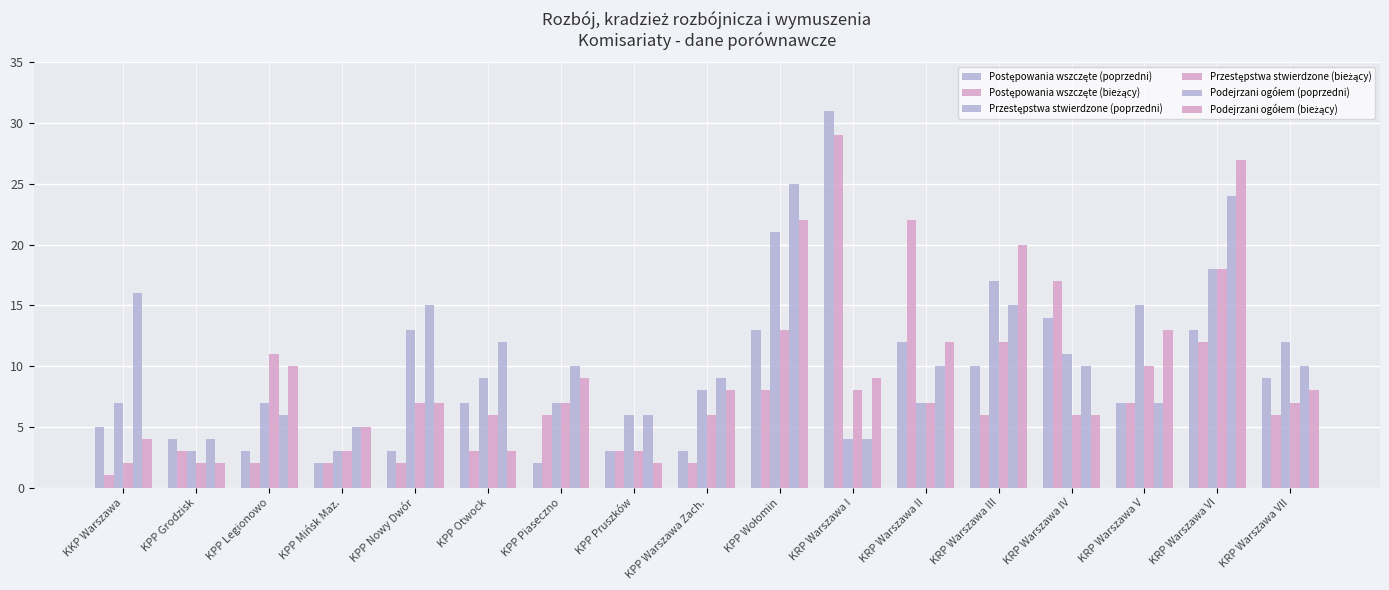

Are the bars grouped side by side (vs. stacked)?

Yes